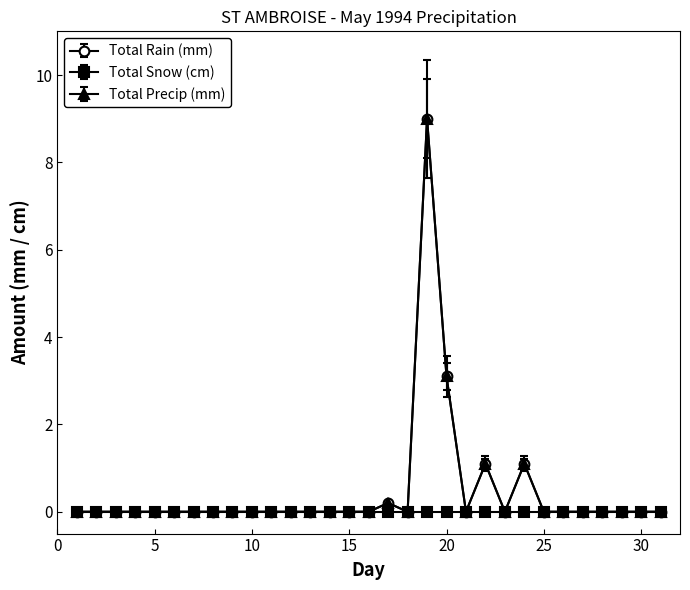

True or false: Total Precip (mm) and Total Rain (mm) intersect in this chart.

False